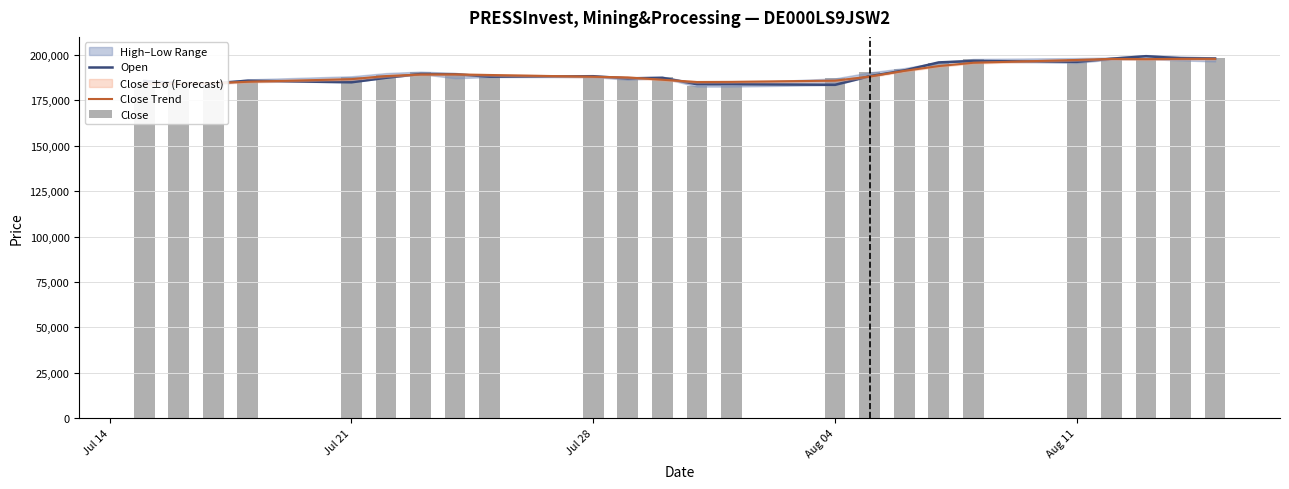

Is it true that Open equals 326709.3 at 17?

False